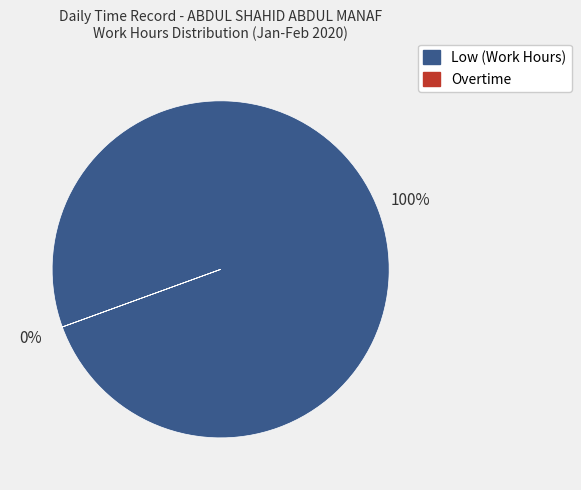

Does 10 account for over 50% of the chart?

No